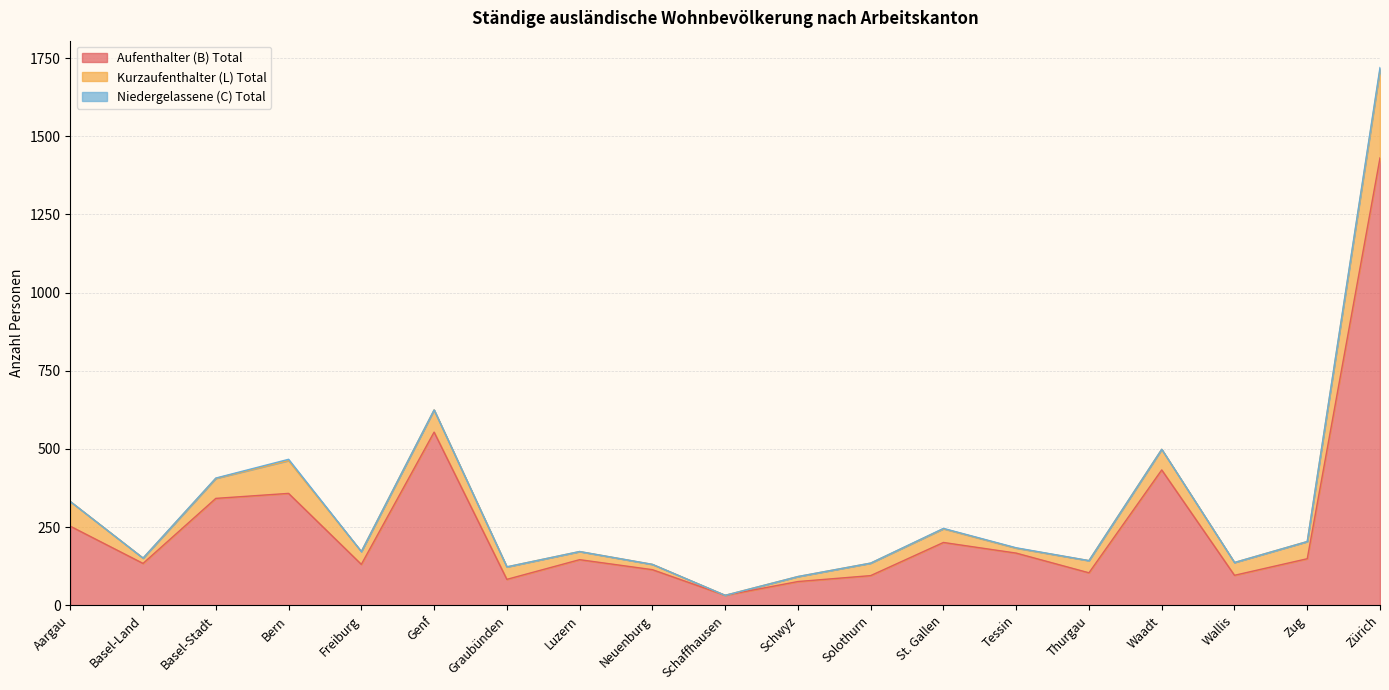

At which category does Niedergelassene (C) Total reach its first local peak?

Bern